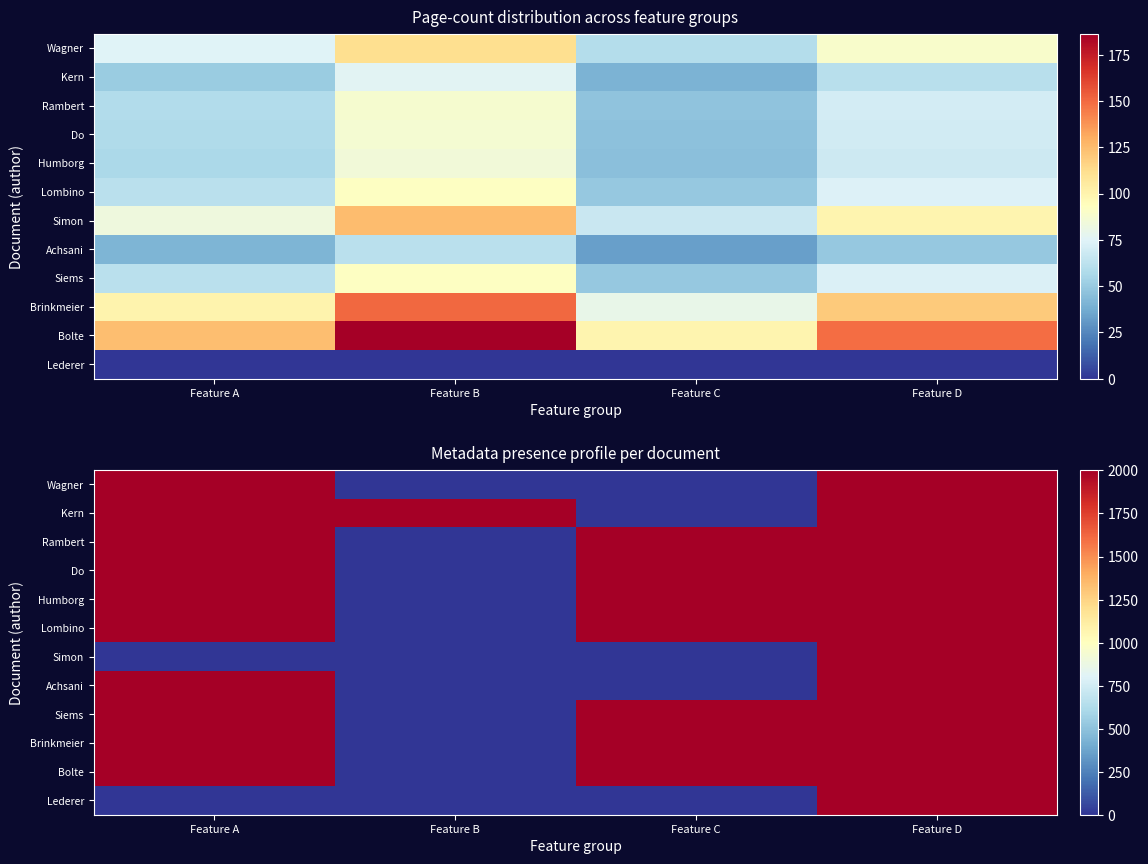

Which category has the lowest value in the Siems series?

Feature B